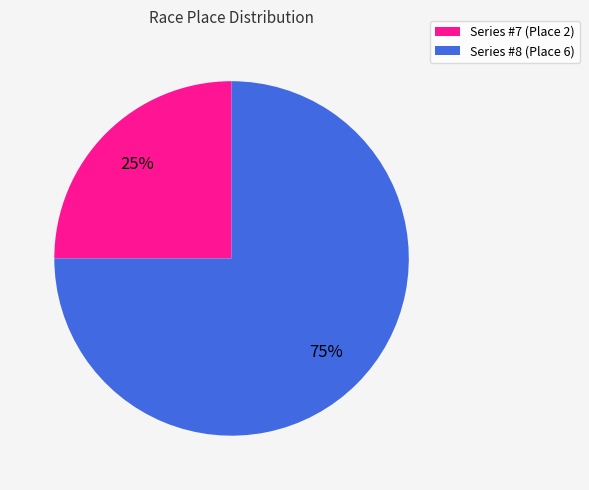

Does any single category account for the majority?

Yes